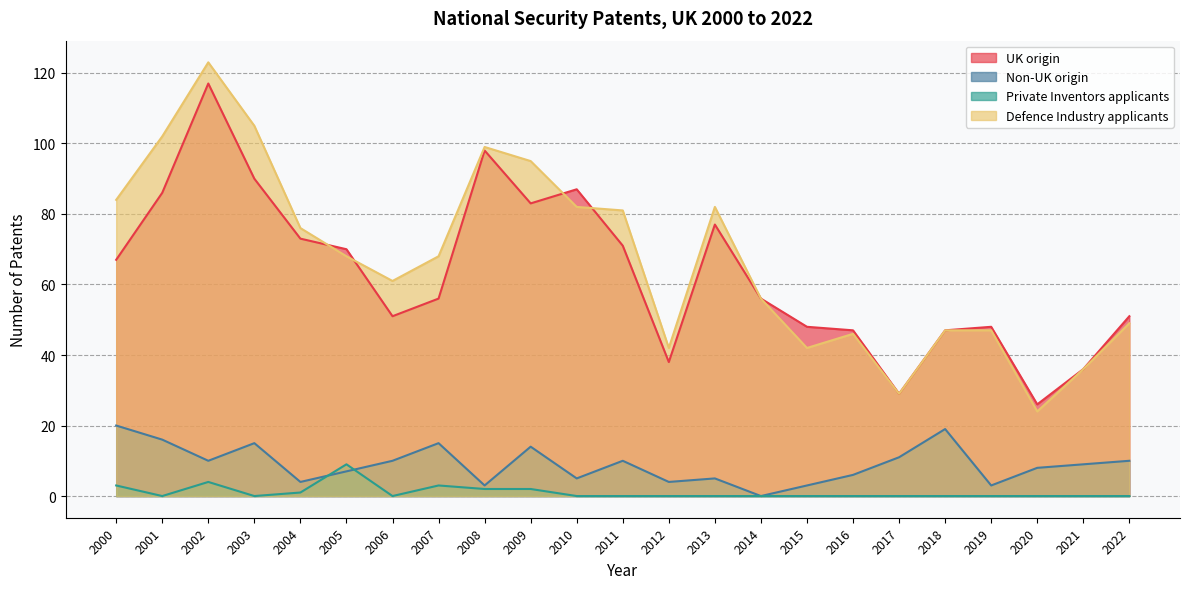

Where is the first local minimum for UK origin?

2006